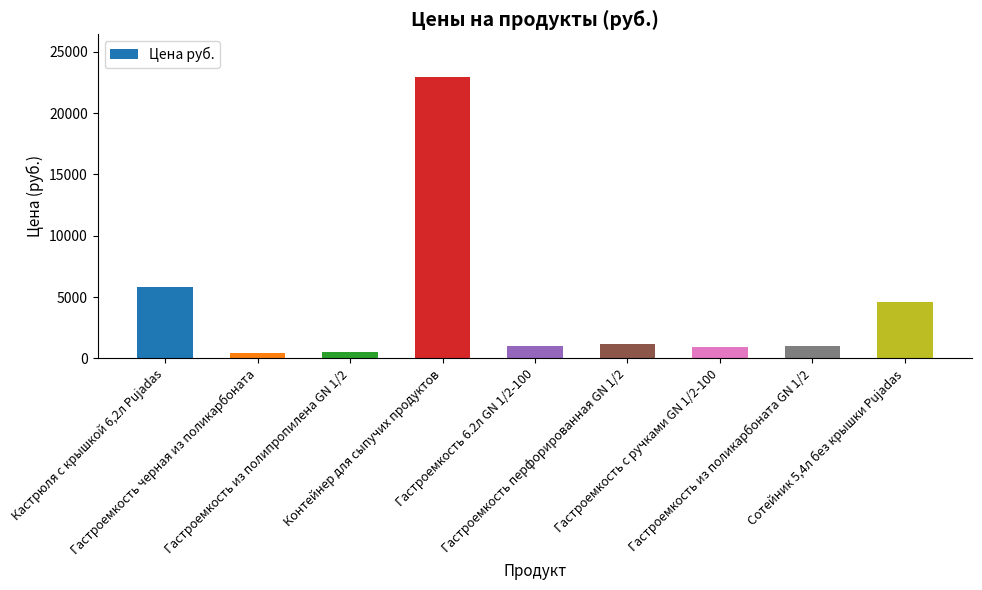

What is the value of the 4th bar from the left?

22973